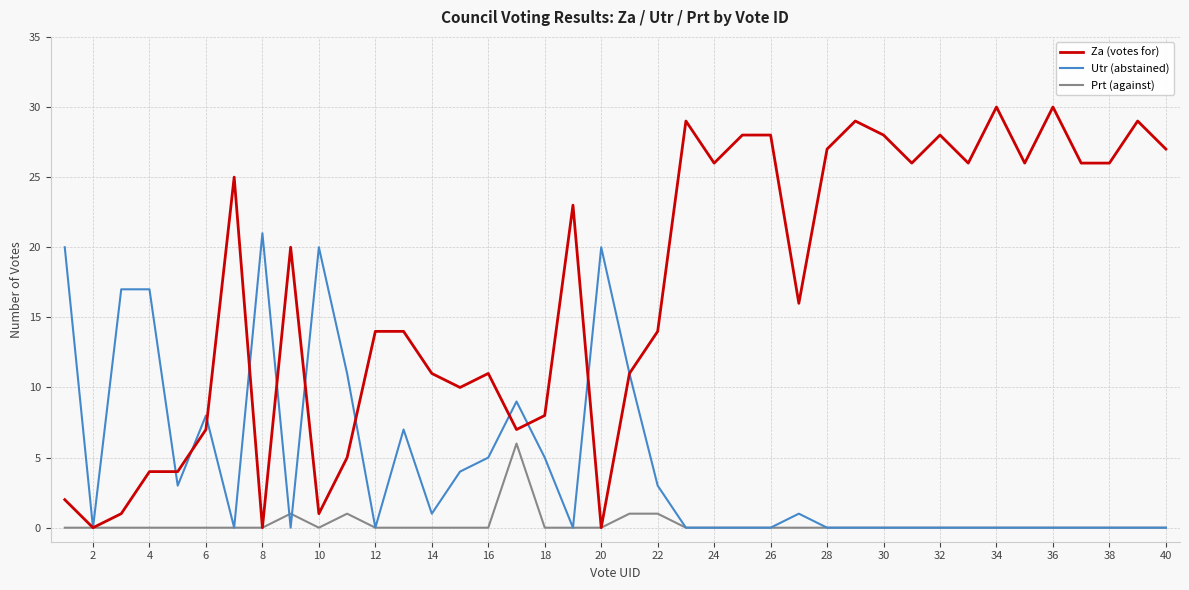

Which series has the largest range (max minus min)?

Za (votes for)